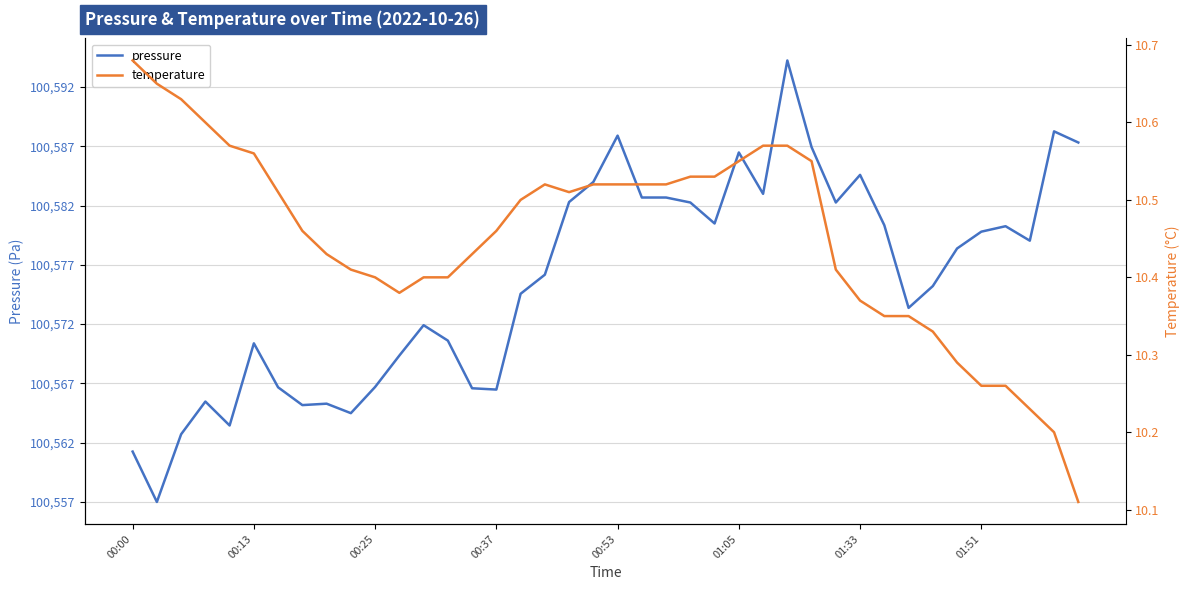

The value of temperature at 28 is 2.5. True or false?

False